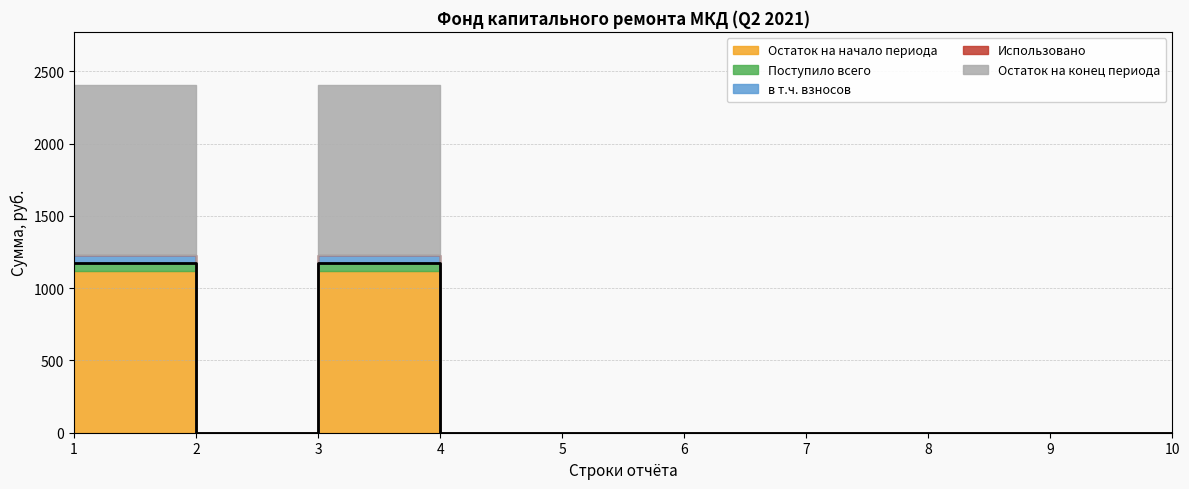

At which label does Остаток на начало периода reach its minimum?

2